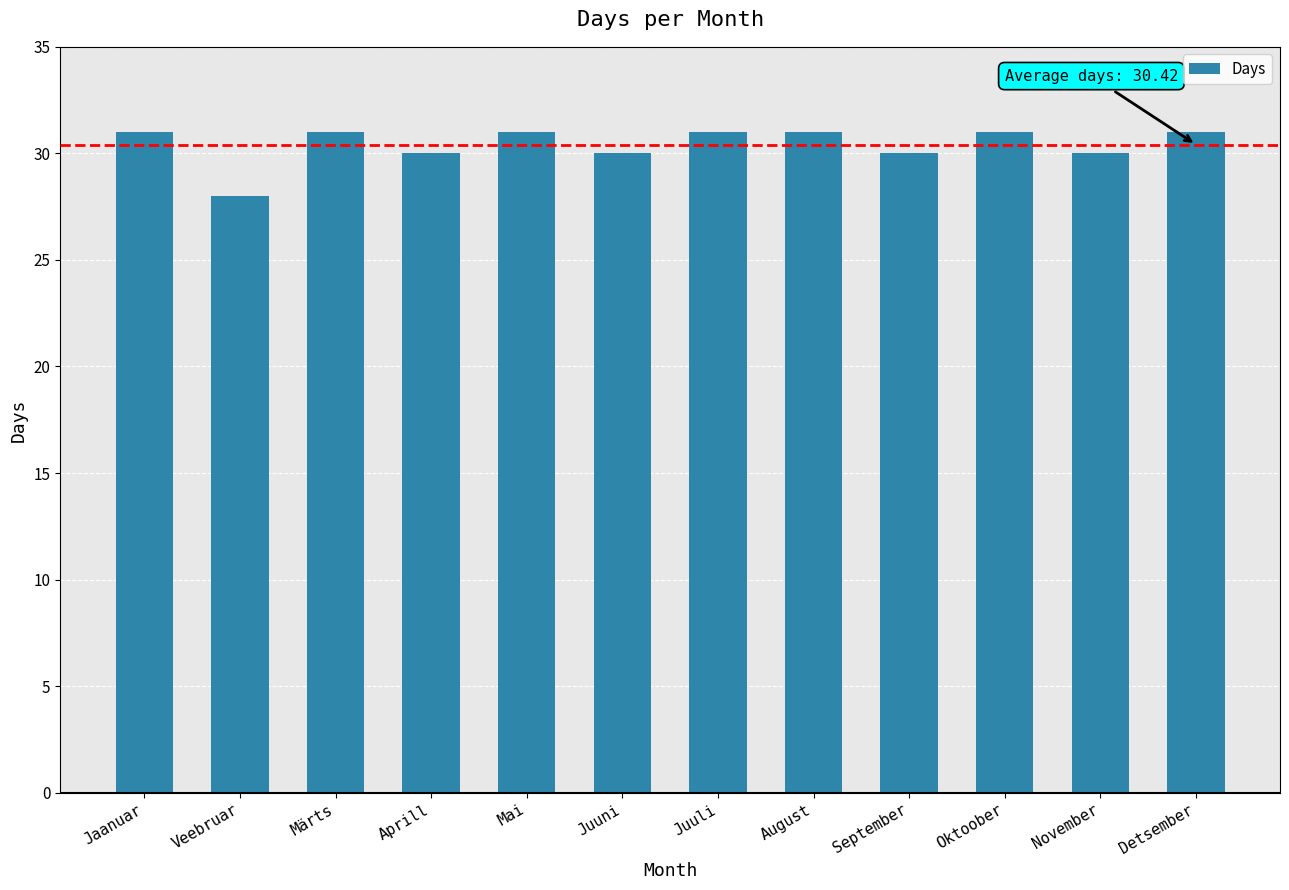

What is the difference between the second highest and second lowest values?

1